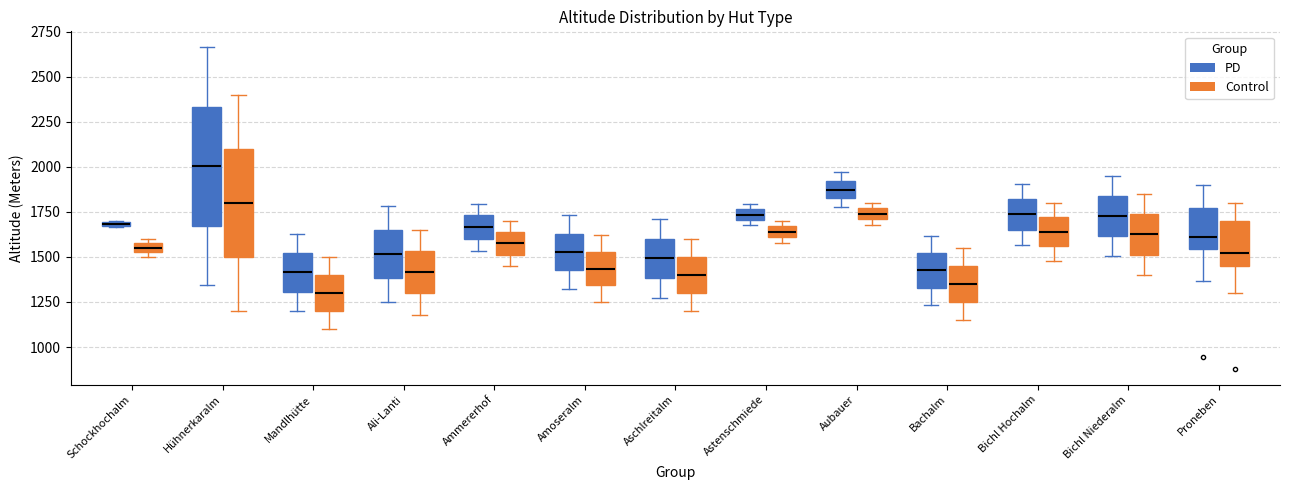

Which box has the highest median line?

Hühnerkaralm (PD)